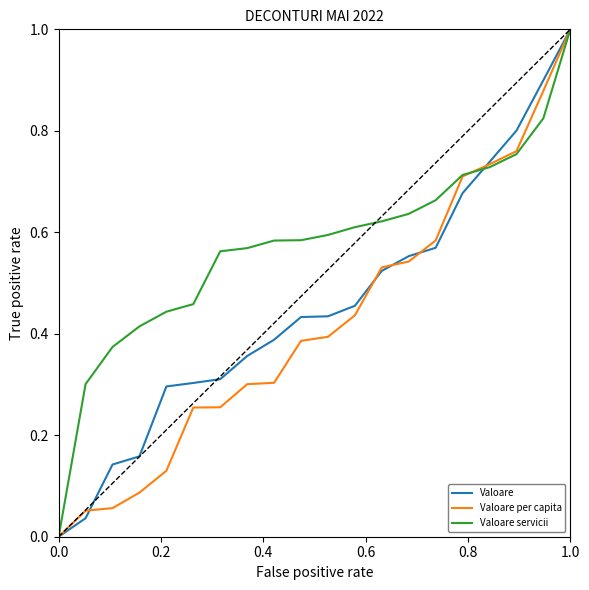

What is the maximum value shown in the chart?

1.0